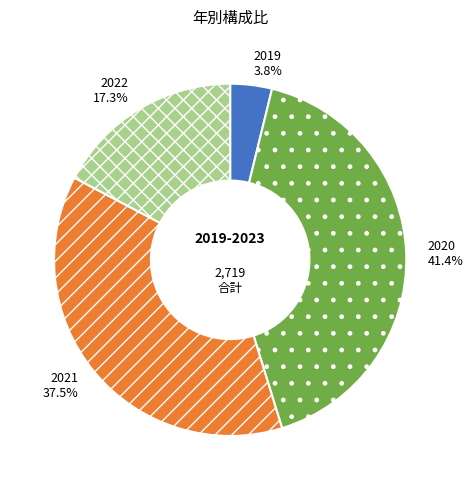

Which slice is the smallest?

2019